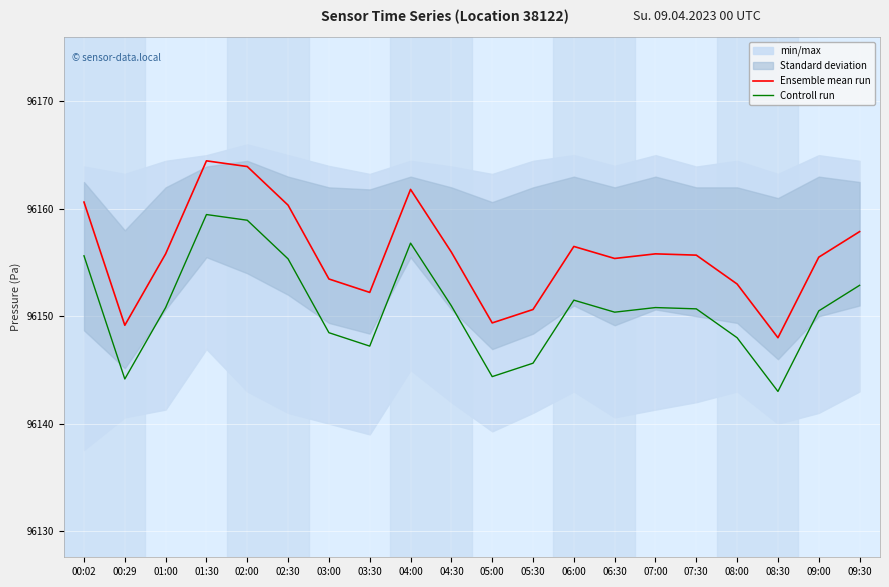

What is the spread (max minus min) of values at 07:00?

5.0